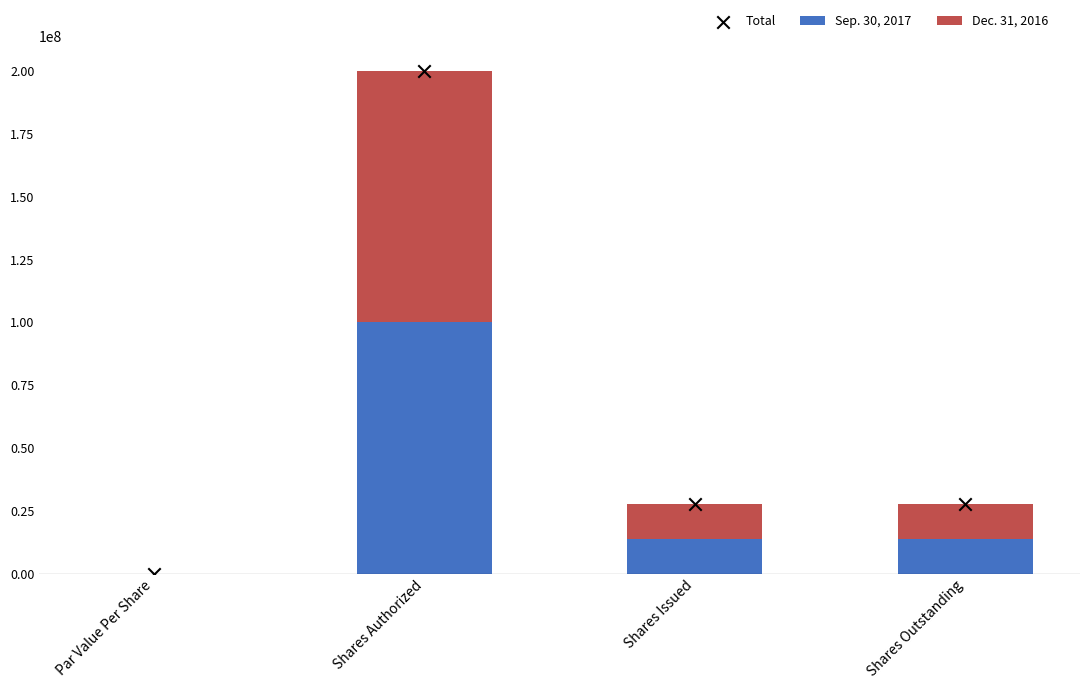

What are all the series names shown in the legend?

Sep. 30, 2017, Dec. 31, 2016, Total